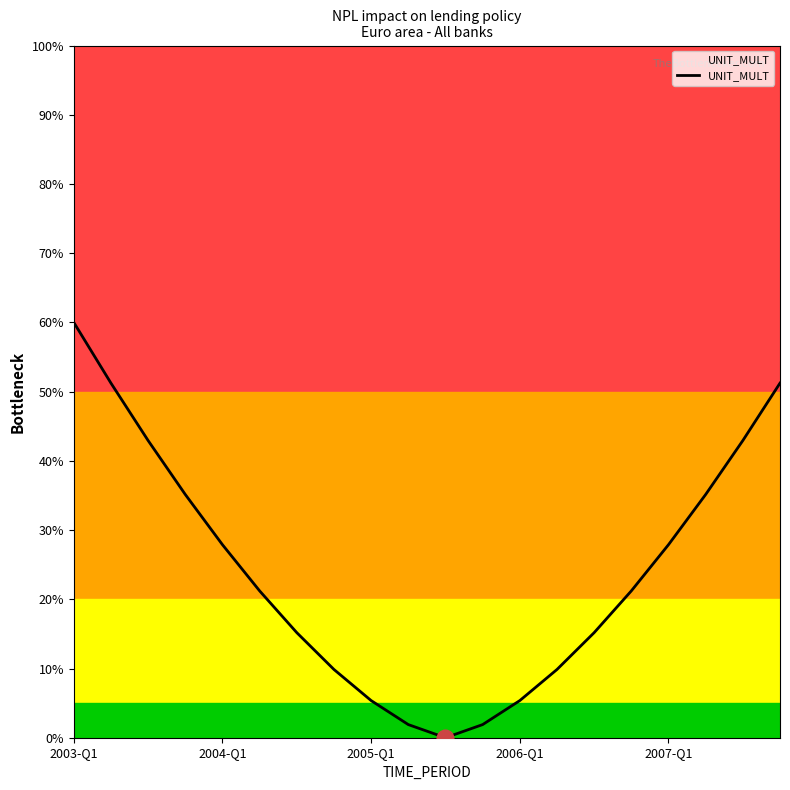

Does the chart display data point markers on the line(s)?

No